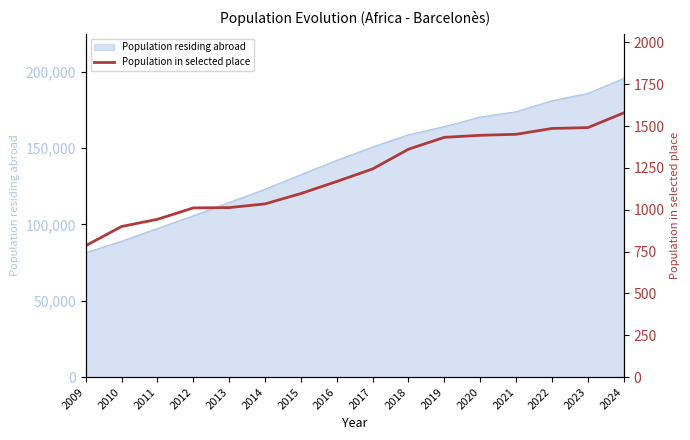

What is the minimum value for Population residing abroad?

81488